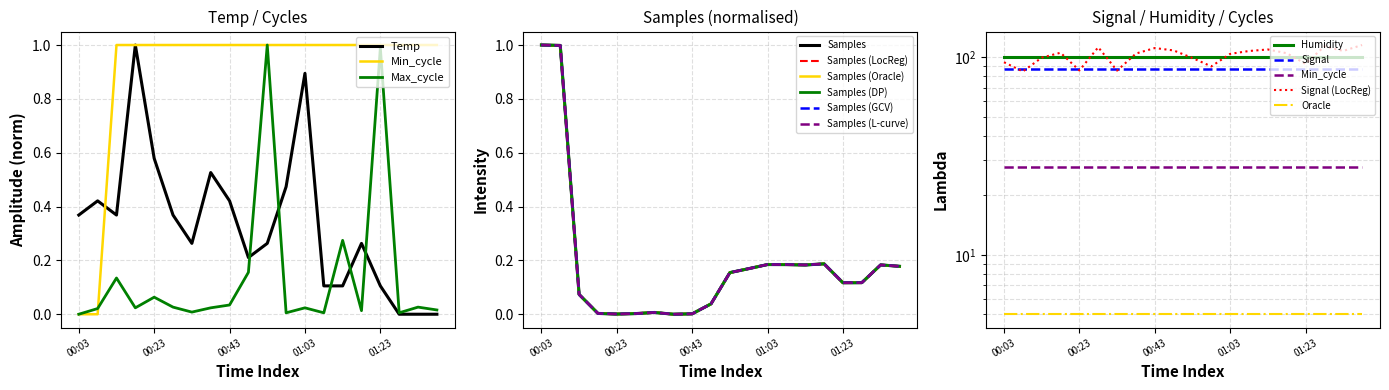

Does the chart display data point markers on the line(s)?

No